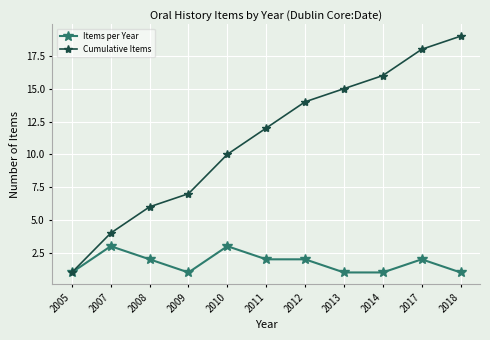

Which series has the largest total across all categories?

Cumulative Items